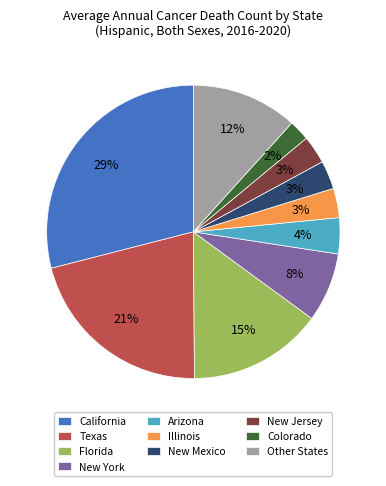

Do Illinois and New Jersey together represent more than half of the pie?

No